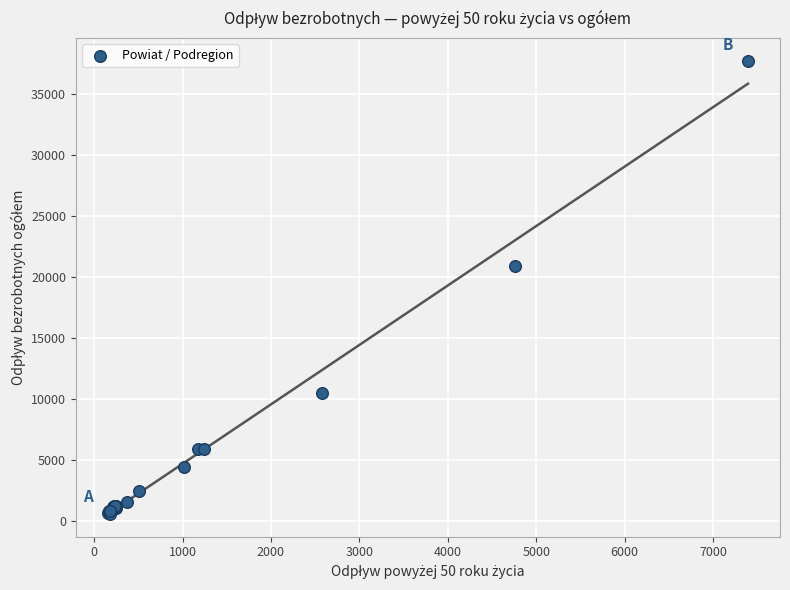

What Y value in the scatter plot is closest to 19183?

20935